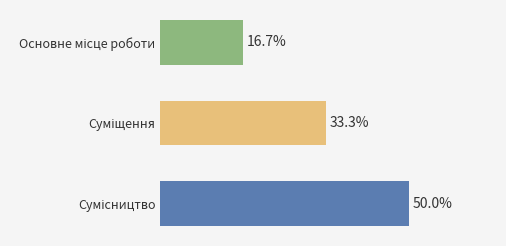

Does the chart contain any negative values?

No